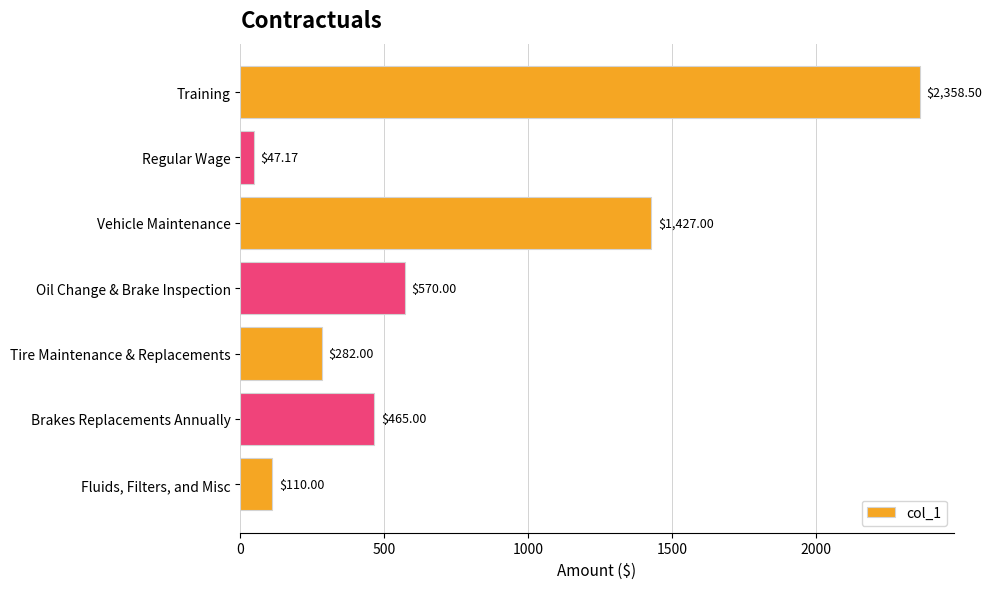

What is the average value?

751.4